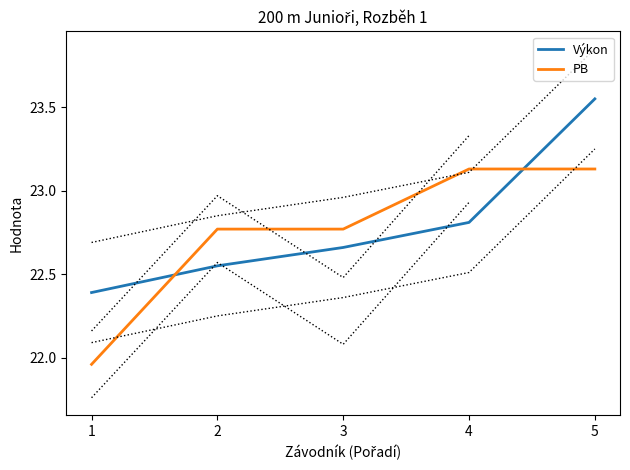

What is the value of the Výkon point at the 2nd from the left?

22.6